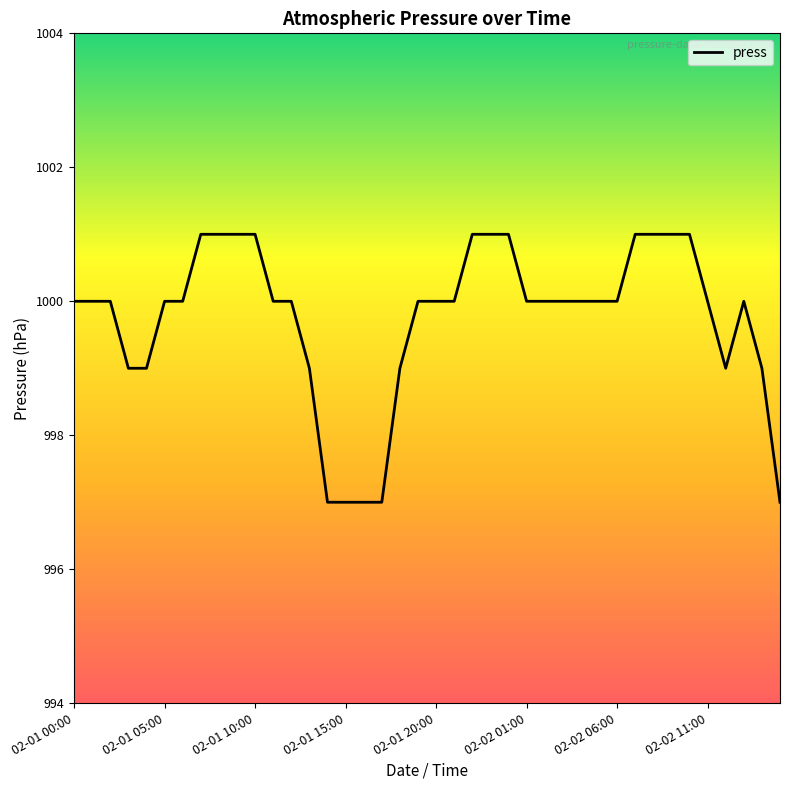

What is the greatest value displayed?

1001